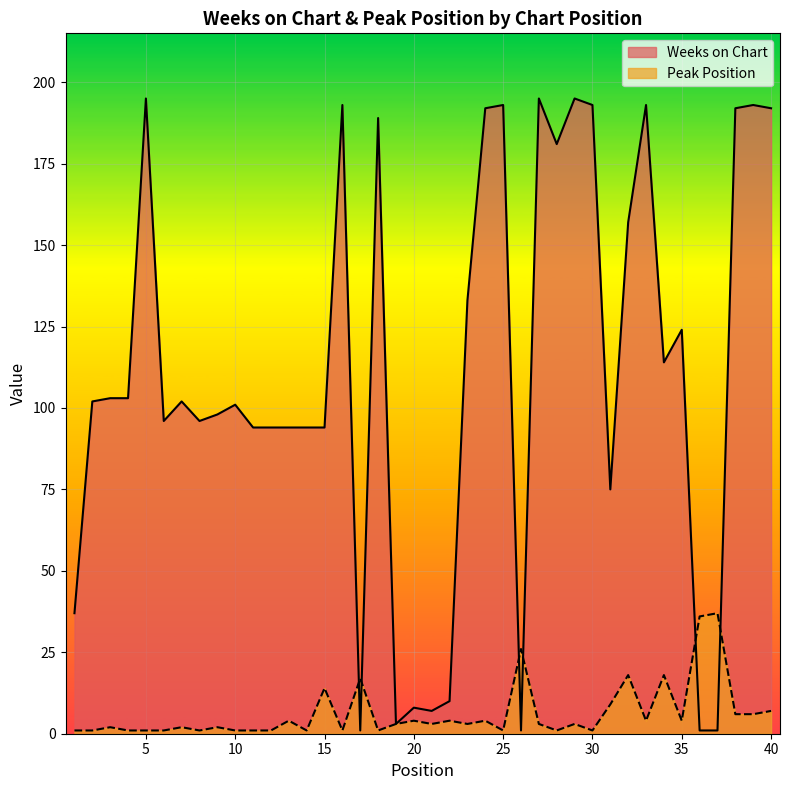

What is the difference between the maximum and minimum values in the Weeks on Chart series?

194